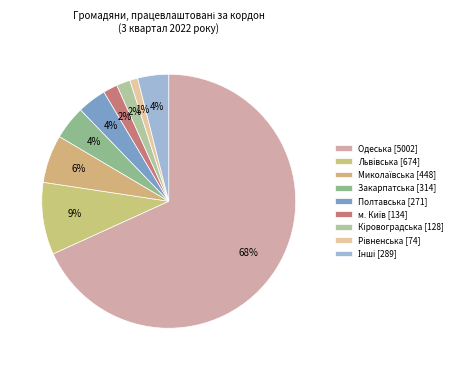

Count the number of slices in the pie.

9